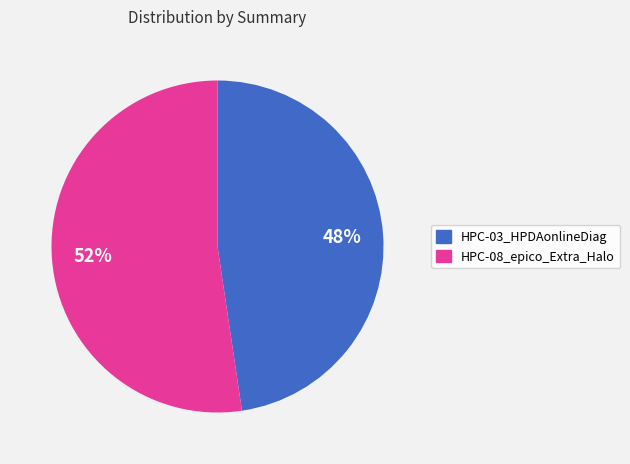

How many segments does this pie chart have?

2